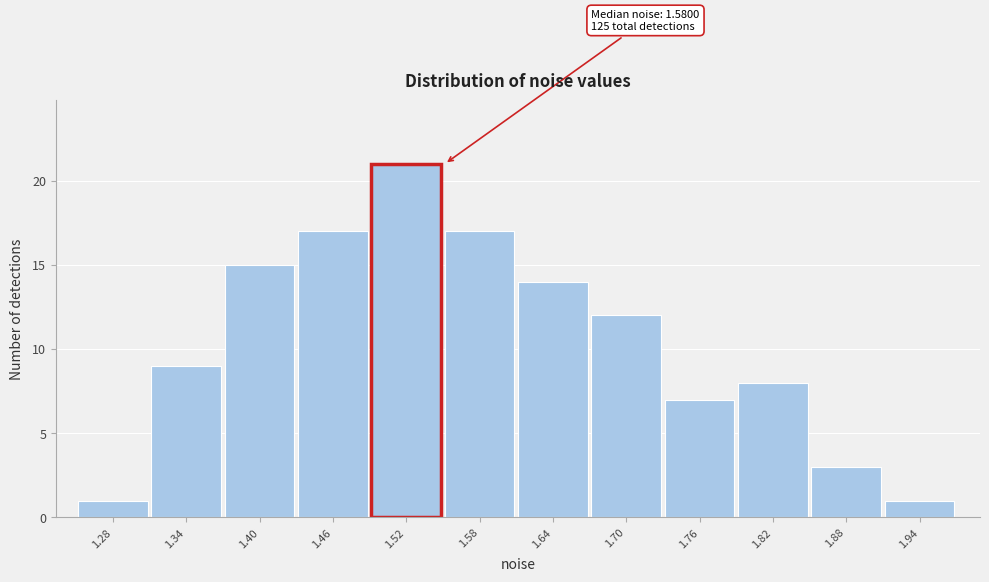

Reading right to left, what are all the values shown in this chart?

1.94=1	1.88=3	1.82=8	1.76=7	1.70=12	1.64=14	1.58=17	1.52=21	1.46=17	1.40=15	1.34=9	1.28=1